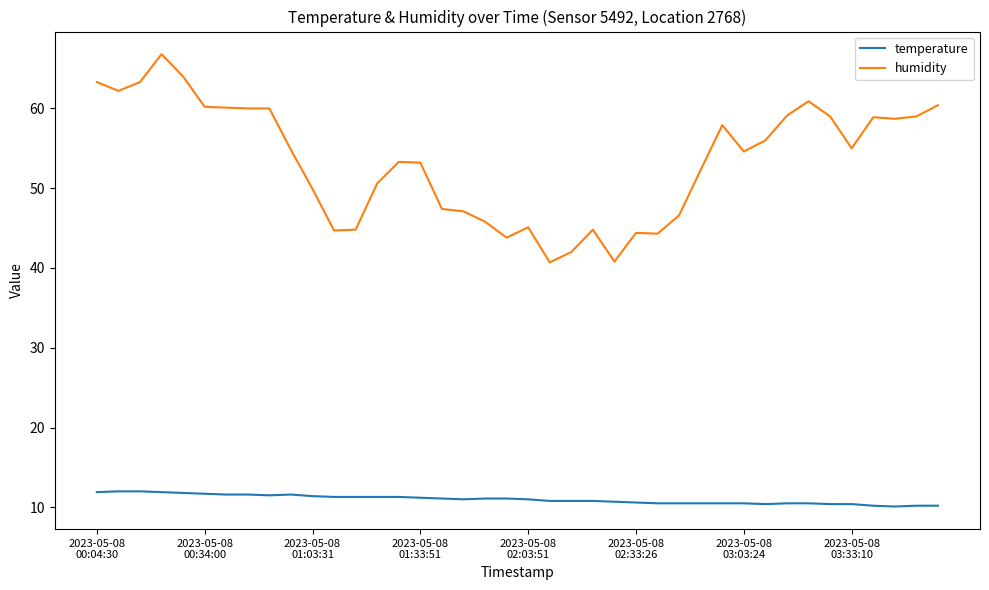

True or false: humidity and temperature cross at least once.

False